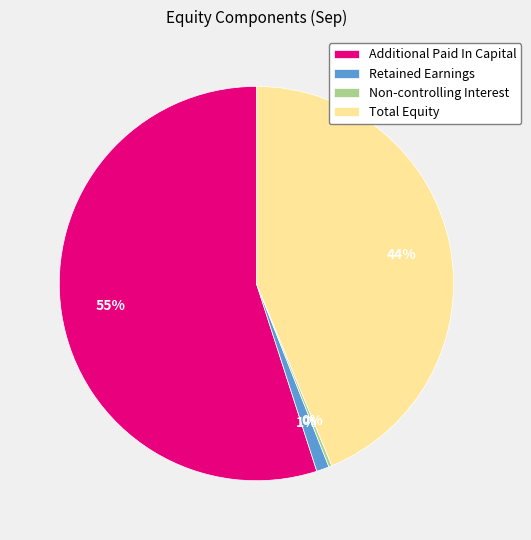

To the nearest percent, what is the average slice percentage?

25%